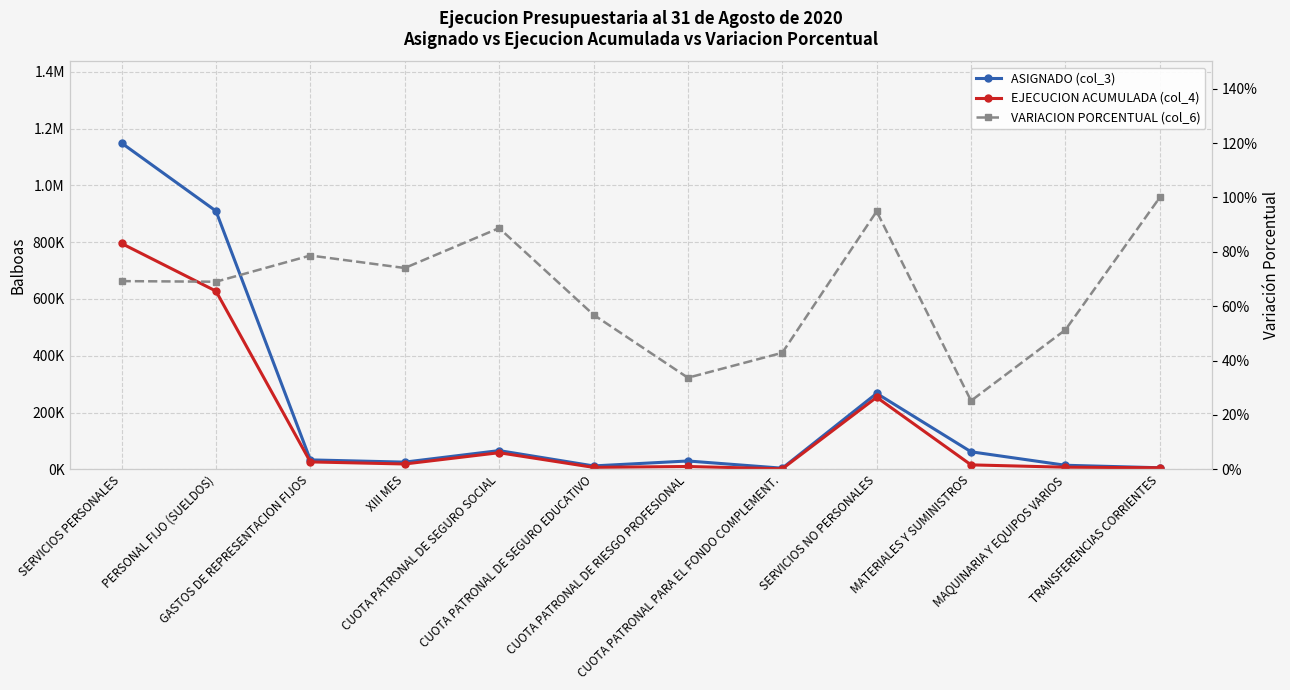

Reading right to left, transcribe all the data shown in this chart.

ASIGNADO (col_3): 5350.0	14142.0	61627.0	267308.0	3834.0	29238.0	11854.0	65810.0	25211.0	33065.0	909684.0	1149164.0
EJECUCION ACUMULADA (col_4): 5350.0	7253.0	15533.0	253605.0	1642.7	9844.0	6738.0	58381.2	18663.0	26000.0	627587.0	795359.9
VARIACION PORCENTUAL (col_6): 1.0	0.5	0.3	0.9	0.4	0.3	0.6	0.9	0.7	0.8	0.7	0.7